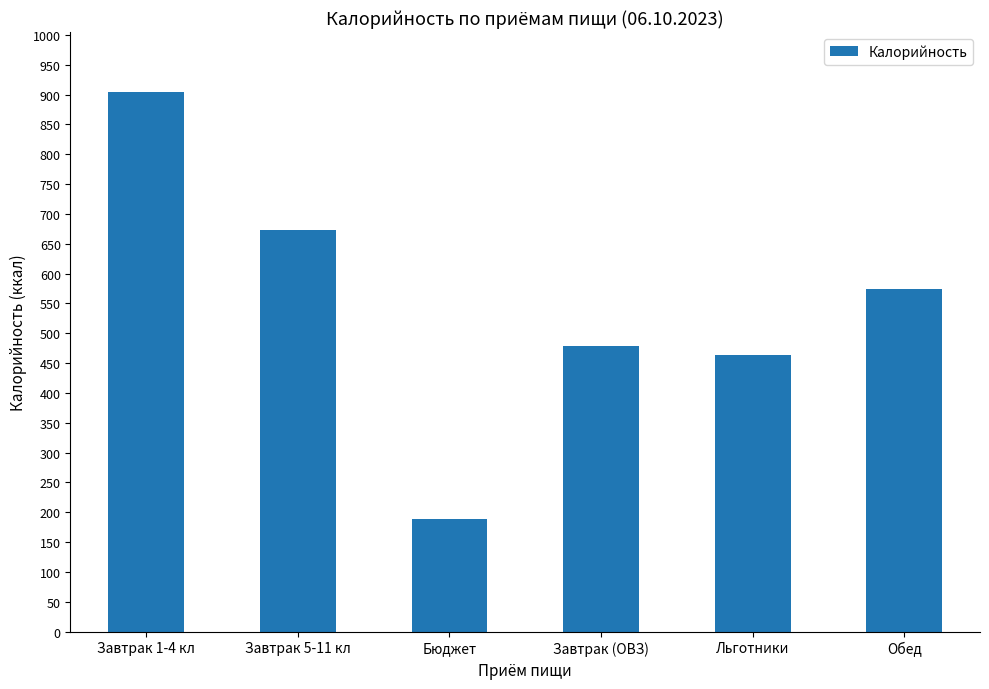

Are the bars grouped side by side (vs. stacked)?

No